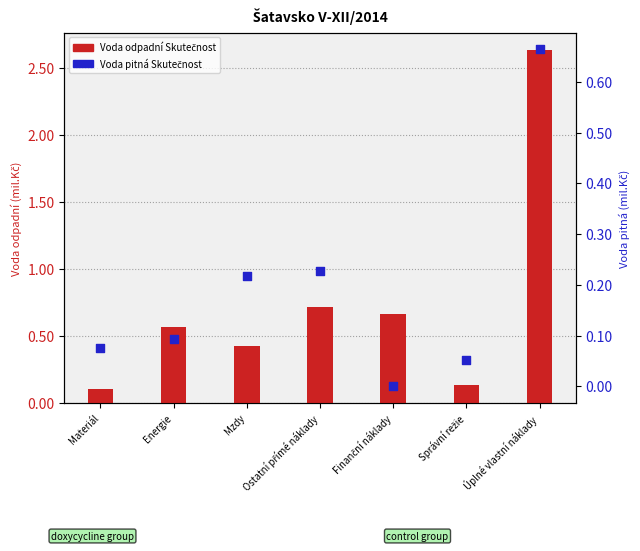

At which category is the sum across all series the highest?

Úplné vlastní náklady